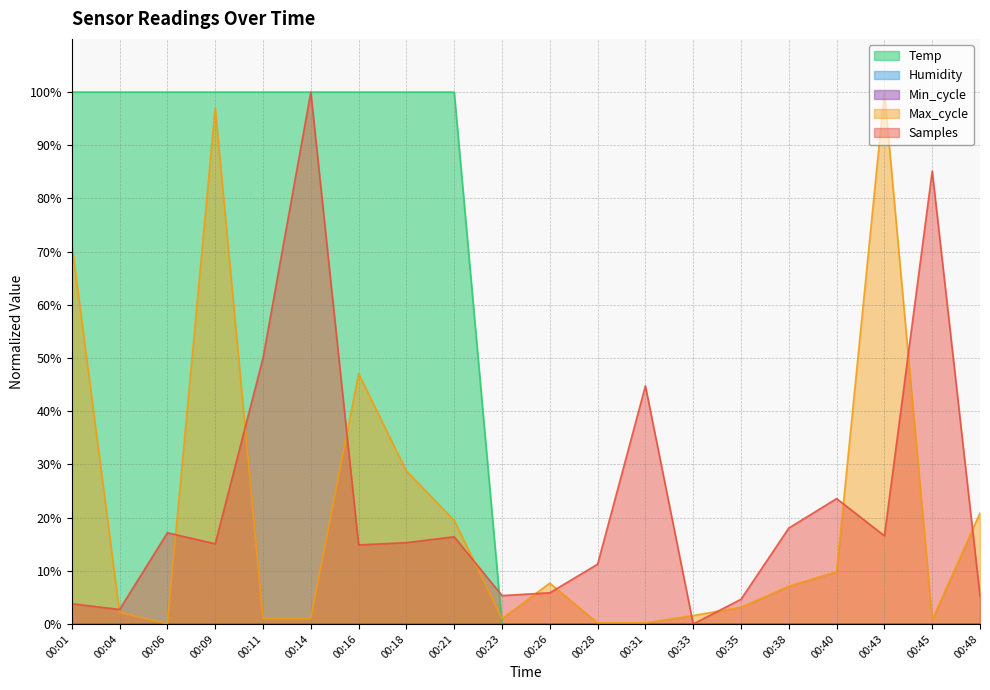

What is the sum of the Max_cycle values at 00:11 and 00:48?

21.9